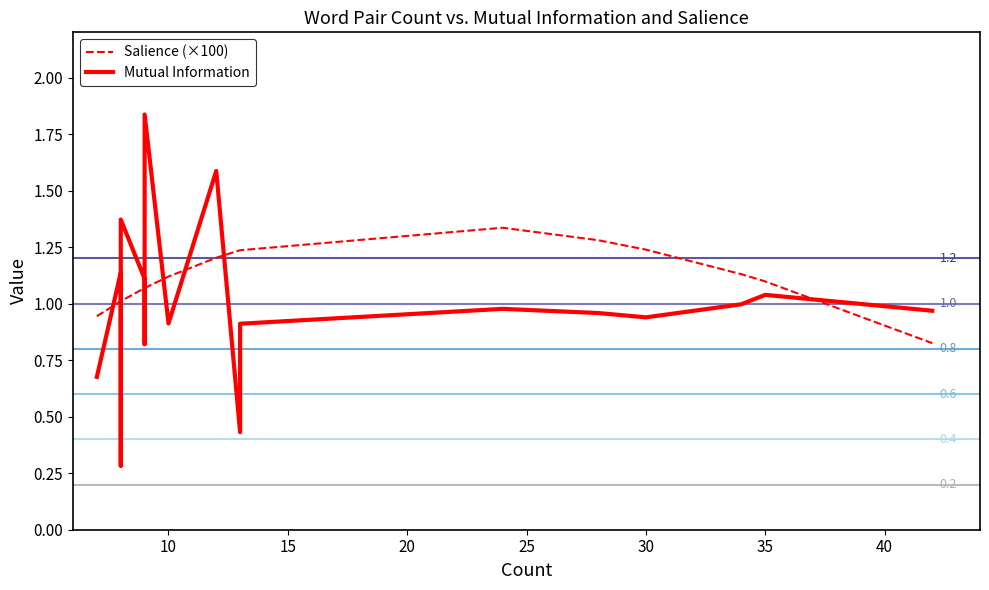

True or false: Mutual Information and Salience (×100) cross at least once.

True